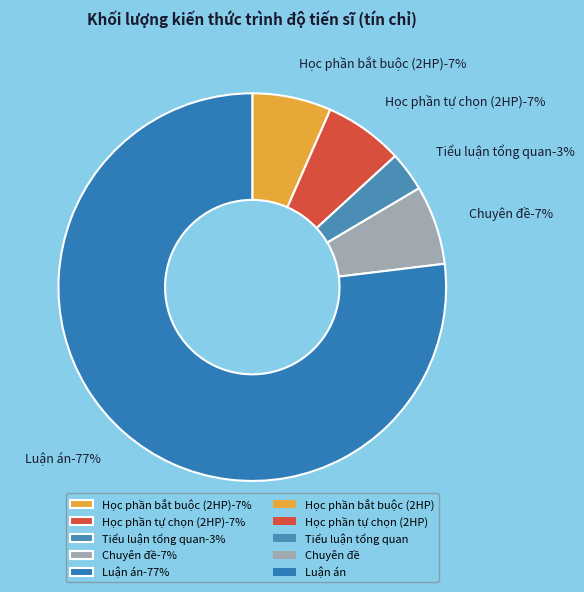

Which slice is the largest?

Luận án